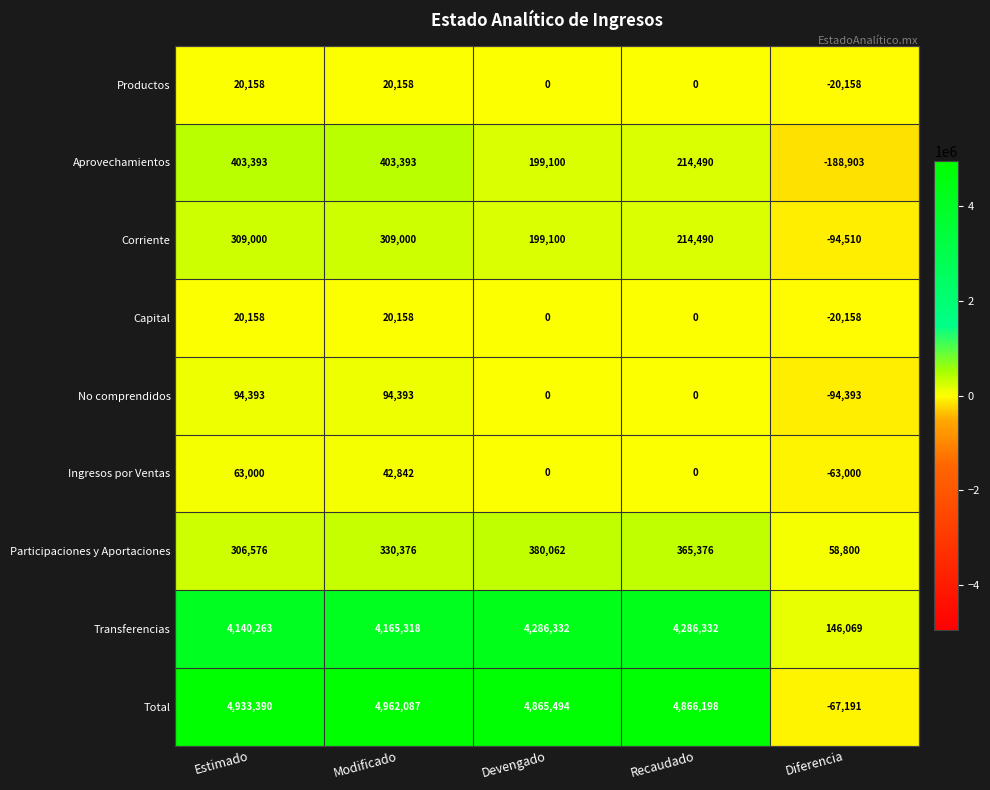

Is the value of No comprendidos at Devengado greater than the value of Total at Estimado?

No